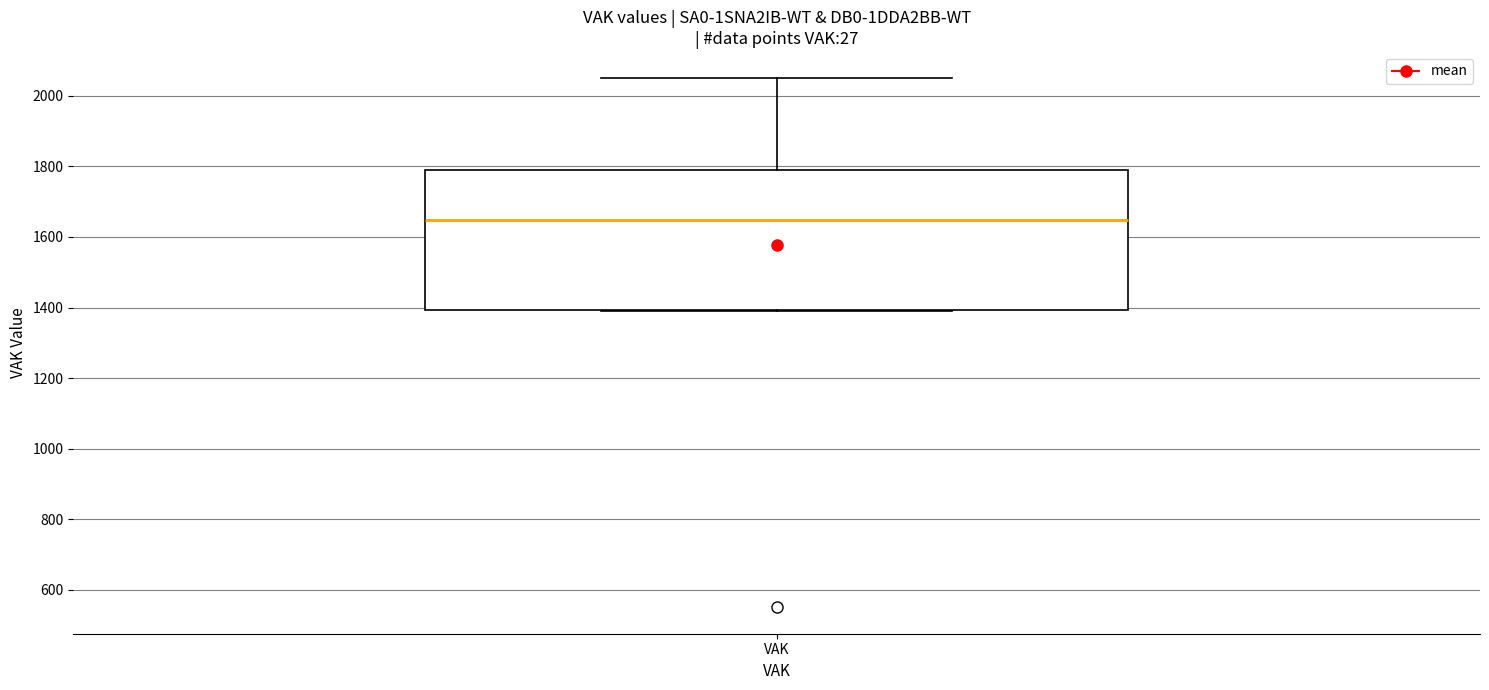

Where is the lower edge of the box for VAK on the y-axis? The values are not printed on the chart, so give them approximately, as read against the axis.

1400